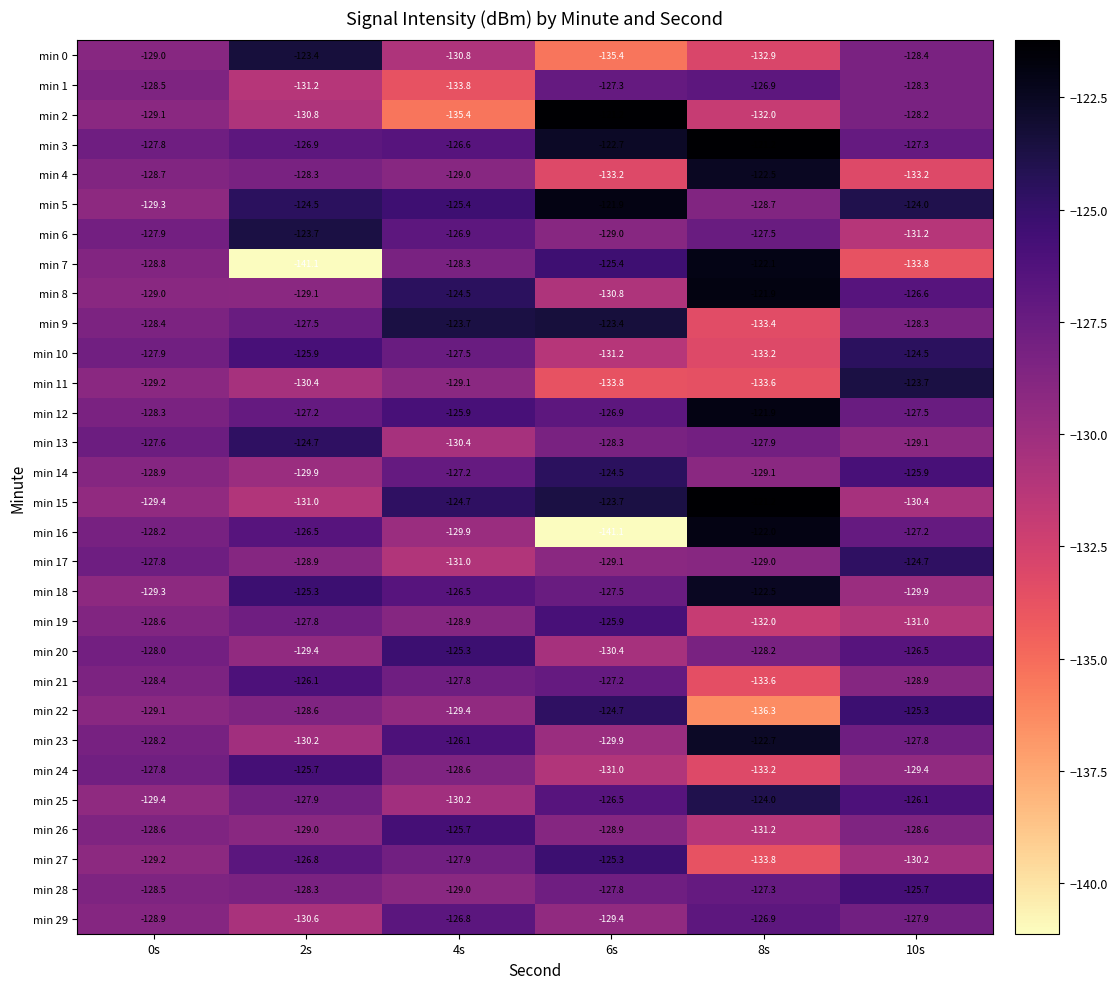

How many distinct data groups are displayed?

30